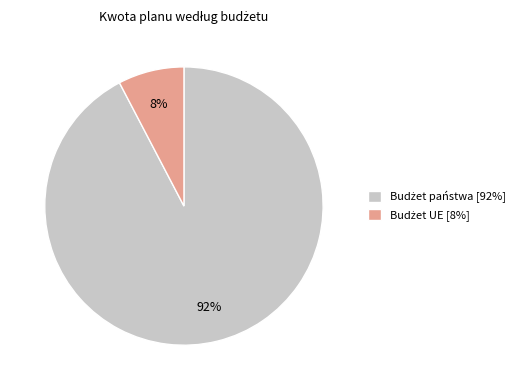

Does any single category account for the majority?

Yes